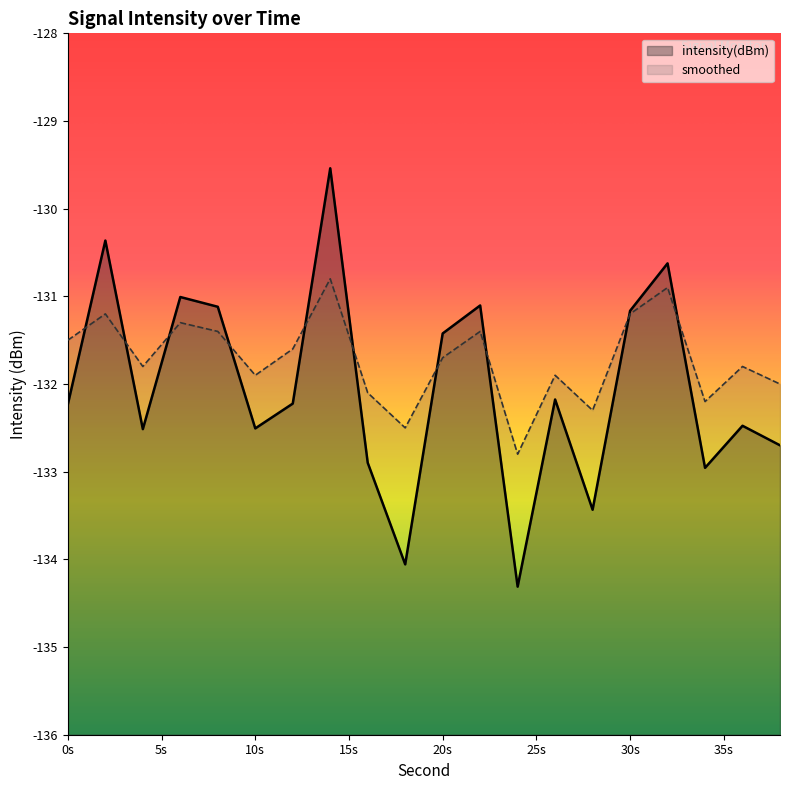

What is the difference between the maximum and second lowest values in the smoothed series?

1.7